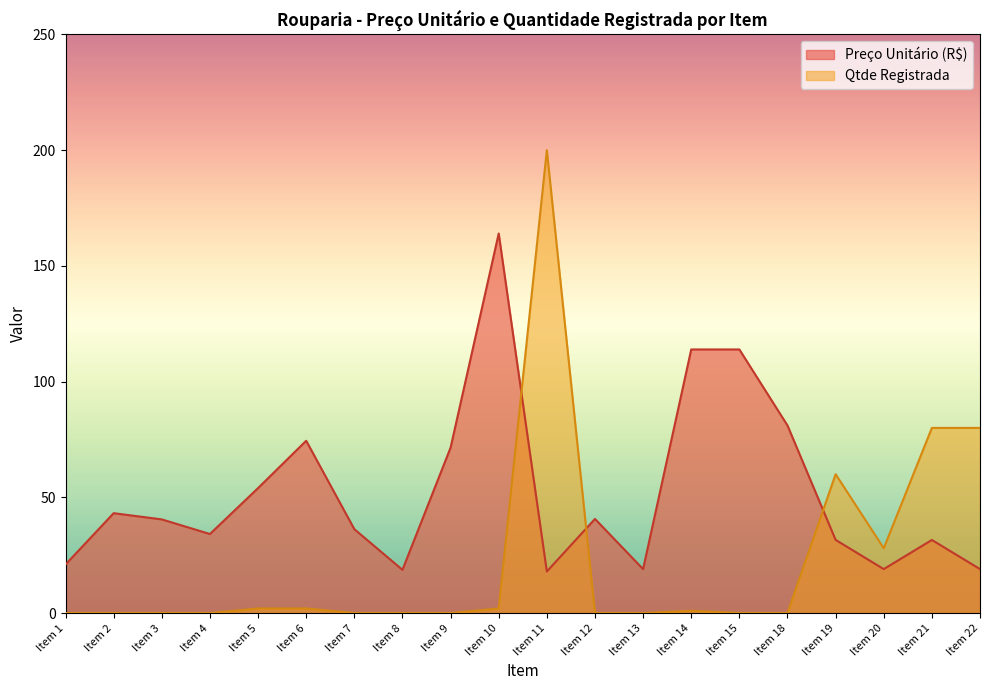

List the series in order of their peak value, highest first.

Qtde Registrada, Preço Unitário (R$)